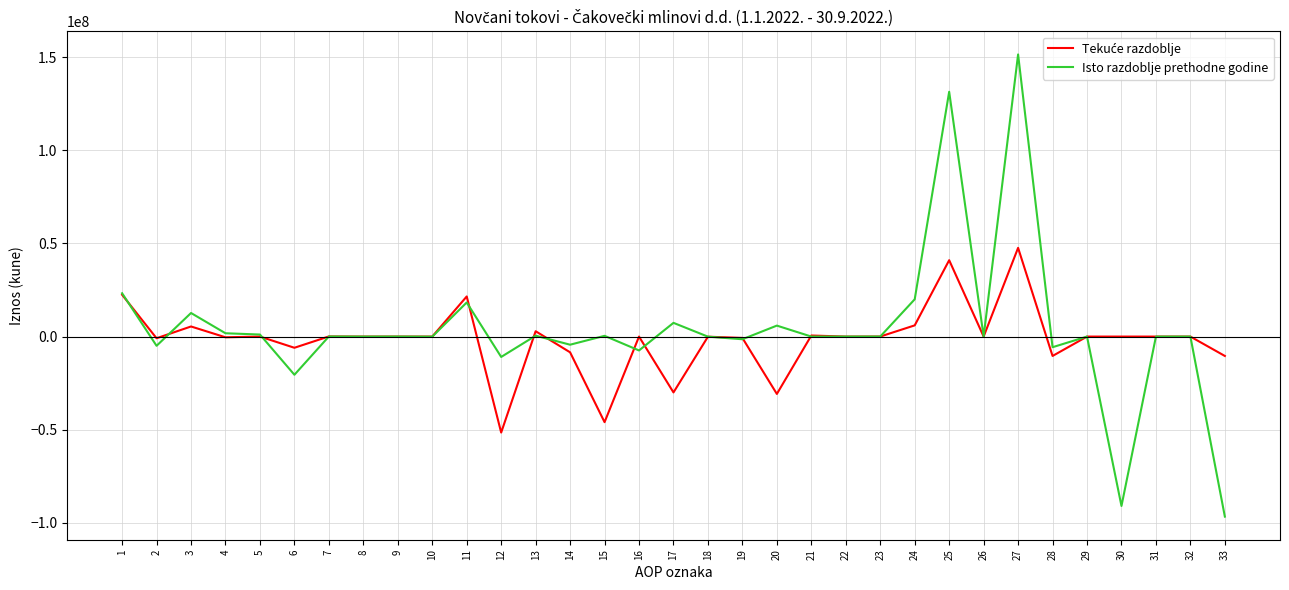

How many lines are shown in the chart?

2